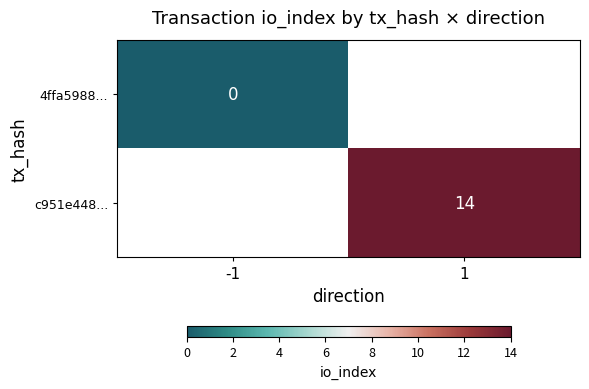

True or false: c951e448... has a value of 14 at 1.

True